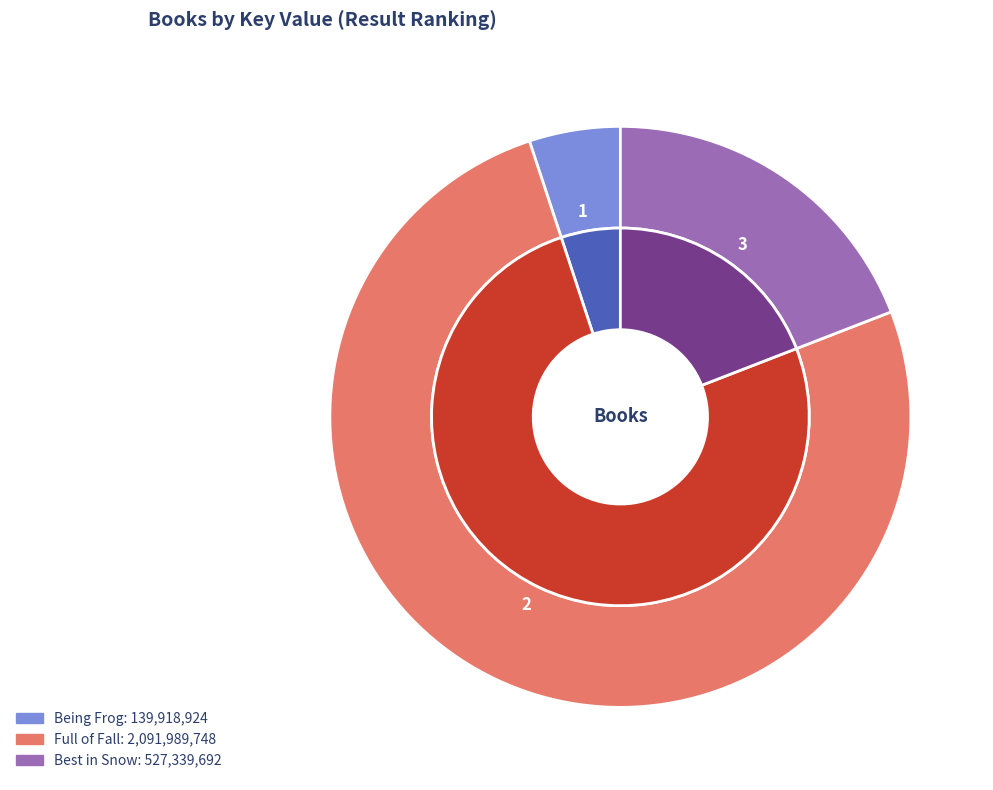

What percentage is the Being Frog slice, to the nearest percent?

5%